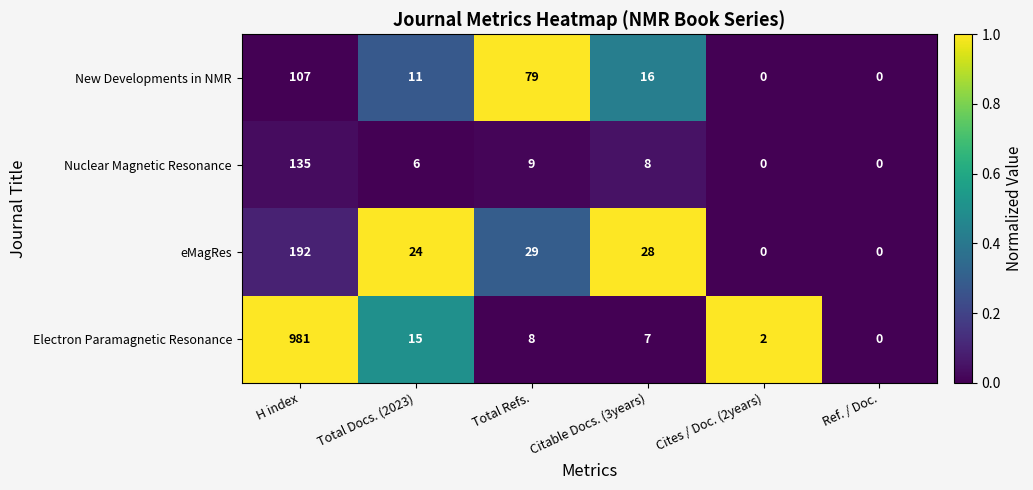

Reading left to right, transcribe all the data shown in this chart.

New Developments in NMR: H index=107	Total Docs. (2023)=11	Total Refs.=79	Citable Docs. (3years)=16	Cites / Doc. (2years)=0	Ref. / Doc.=0
Nuclear Magnetic Resonance: H index=135	Total Docs. (2023)=6	Total Refs.=9	Citable Docs. (3years)=8	Cites / Doc. (2years)=0	Ref. / Doc.=0
eMagRes: H index=192	Total Docs. (2023)=24	Total Refs.=29	Citable Docs. (3years)=28	Cites / Doc. (2years)=0	Ref. / Doc.=0
Electron Paramagnetic Resonance: H index=981	Total Docs. (2023)=15	Total Refs.=8	Citable Docs. (3years)=7	Cites / Doc. (2years)=2	Ref. / Doc.=0